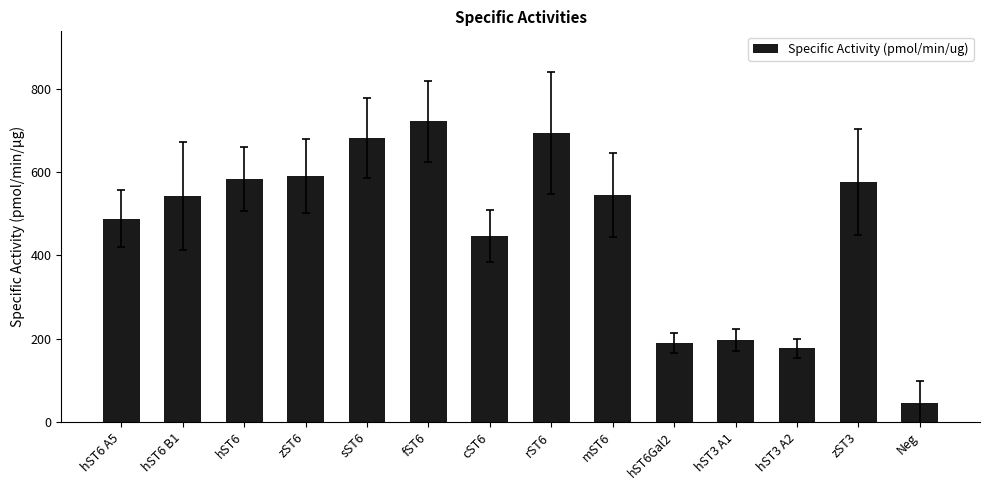

Does the chart contain any negative values?

No